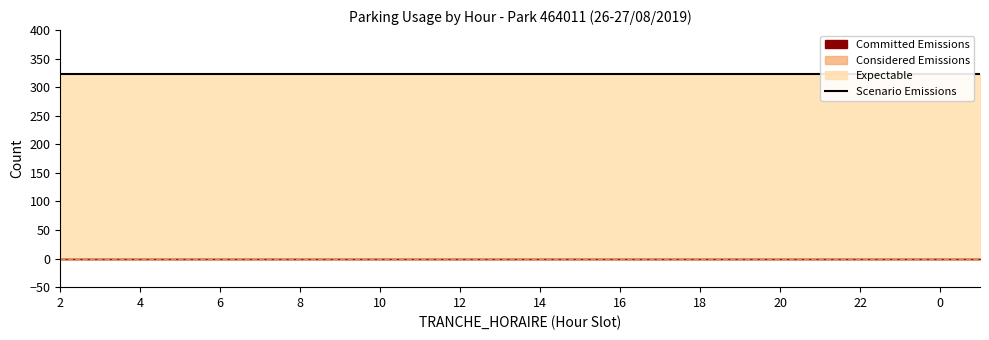

What is the label of the 12th point from the right?

14